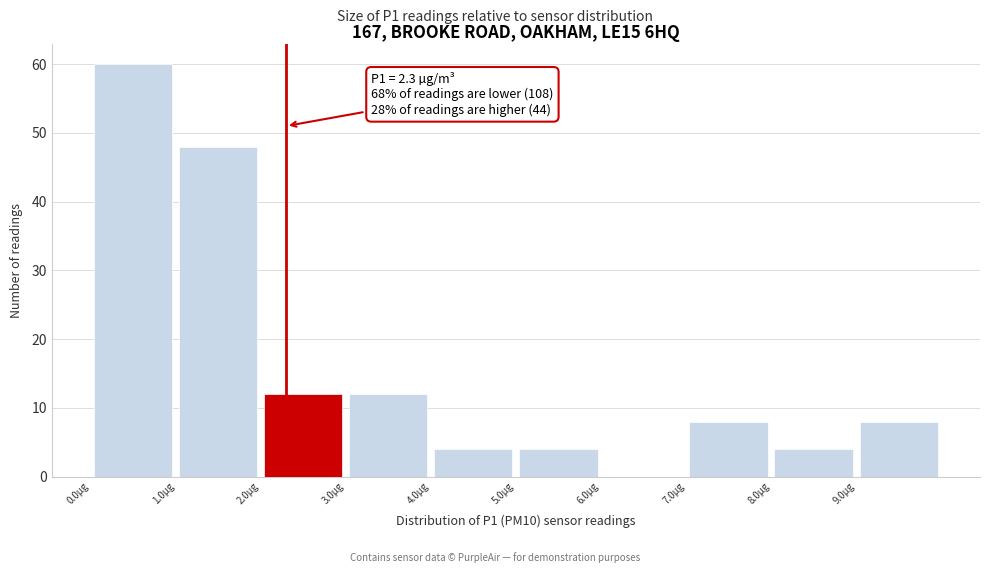

Over which range of the x-axis is the bar tallest?

0 to 1